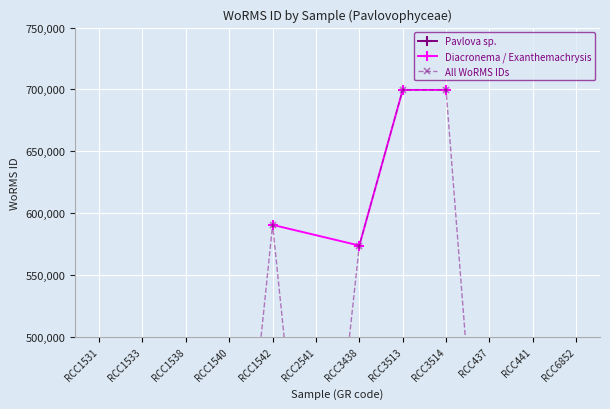

At which label does Diacronema / Exanthemachrysis reach its minimum?

RCC3438